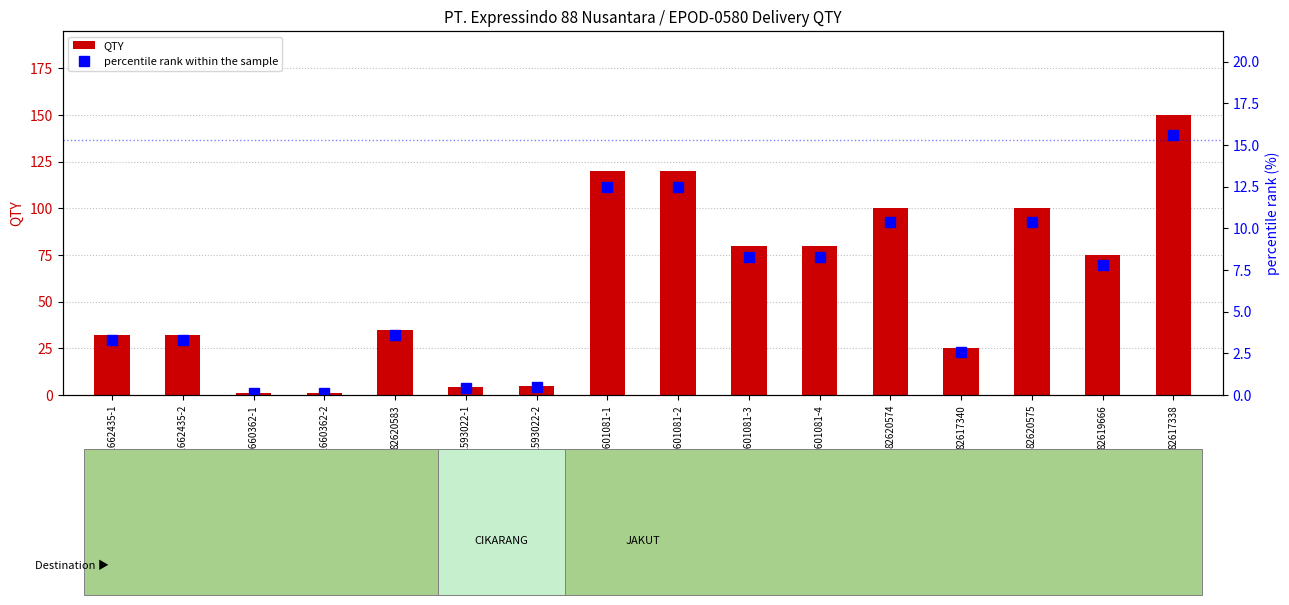

List the labels in order of QTY value, smallest first.

82660362-1, 82660362-2, 82593022-1, 82593022-2, 82617340, 82662435-1, 82662435-2, 82620583, 82619666, 82601081-3, 82601081-4, 82620574, 82620575, 82601081-1, 82601081-2, 82617338